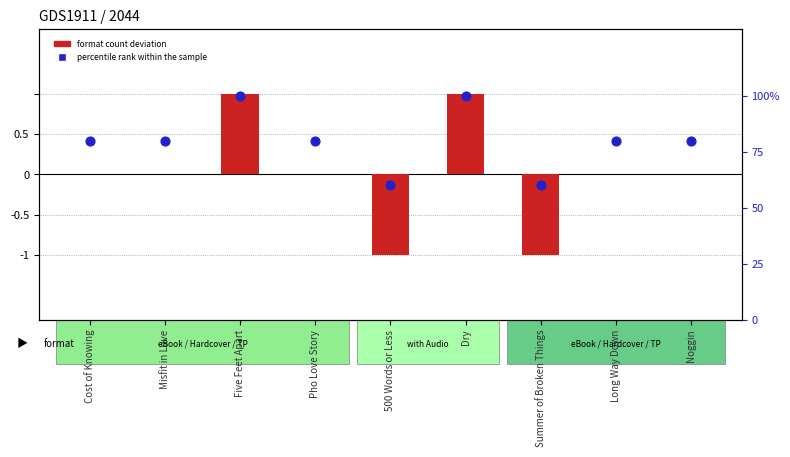

Which has a higher value, Misfit in Love or 500 Words or Less?

Misfit in Love